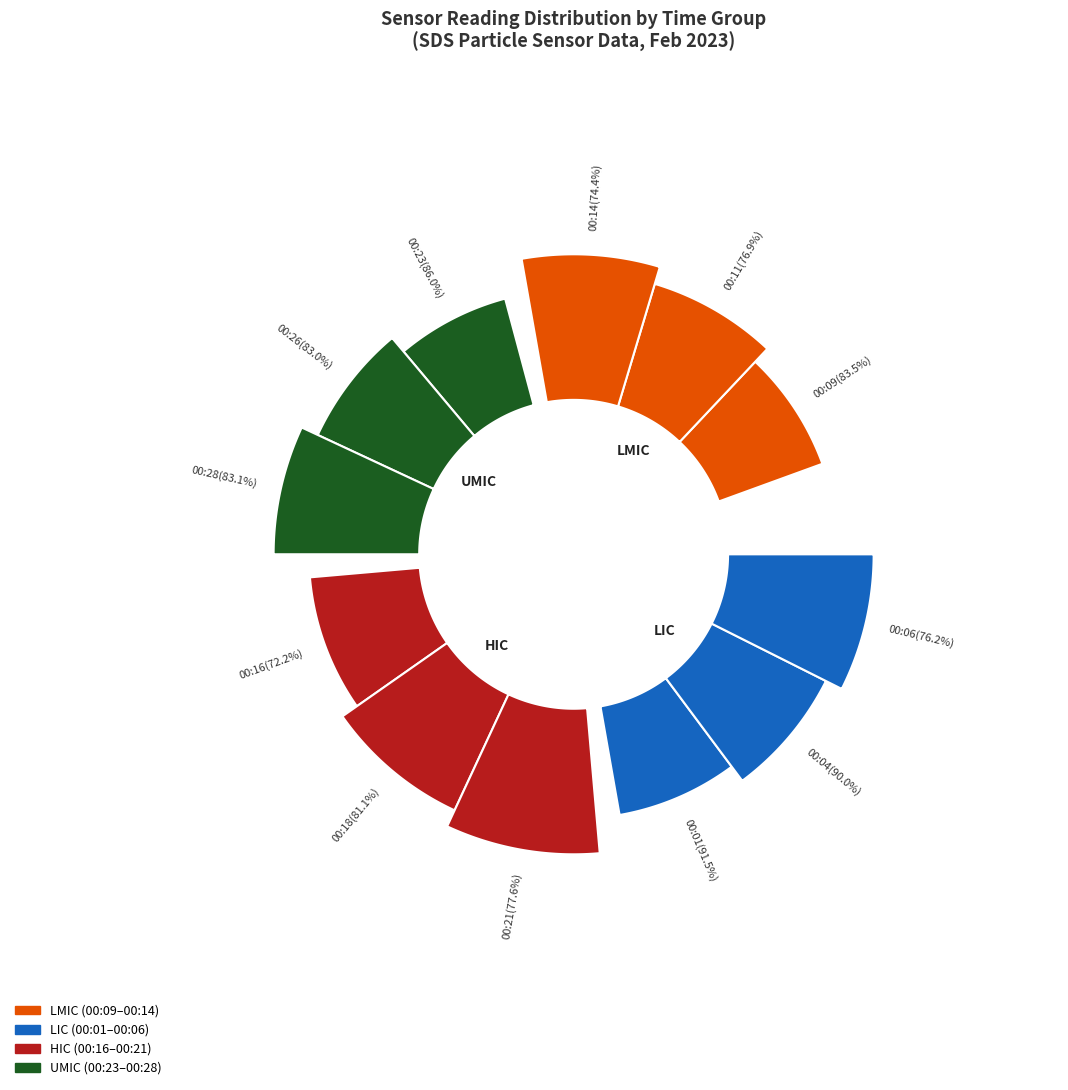

To the nearest percent, what percentage of the pie is 00:04?

9%